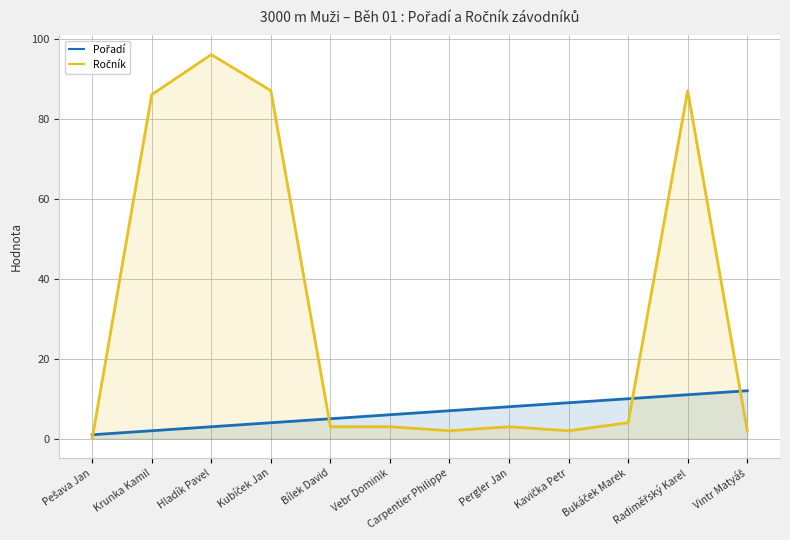

Reading left to right, extract all data points from this chart.

Pořadí: Pešava Jan=1	Krunka Kamil=2	Hladík Pavel=3	Kubíček Jan=4	Bílek David=5	Vebr Dominik=6	Carpentier Philippe=7	Pergler Jan=8	Kavička Petr=9	Bukáček Marek=10	Radiměřský Karel=11	Vintr Matyáš=12
Ročník: Pešava Jan=0	Krunka Kamil=86	Hladík Pavel=96	Kubíček Jan=87	Bílek David=3	Vebr Dominik=3	Carpentier Philippe=2	Pergler Jan=3	Kavička Petr=2	Bukáček Marek=4	Radiměřský Karel=87	Vintr Matyáš=2